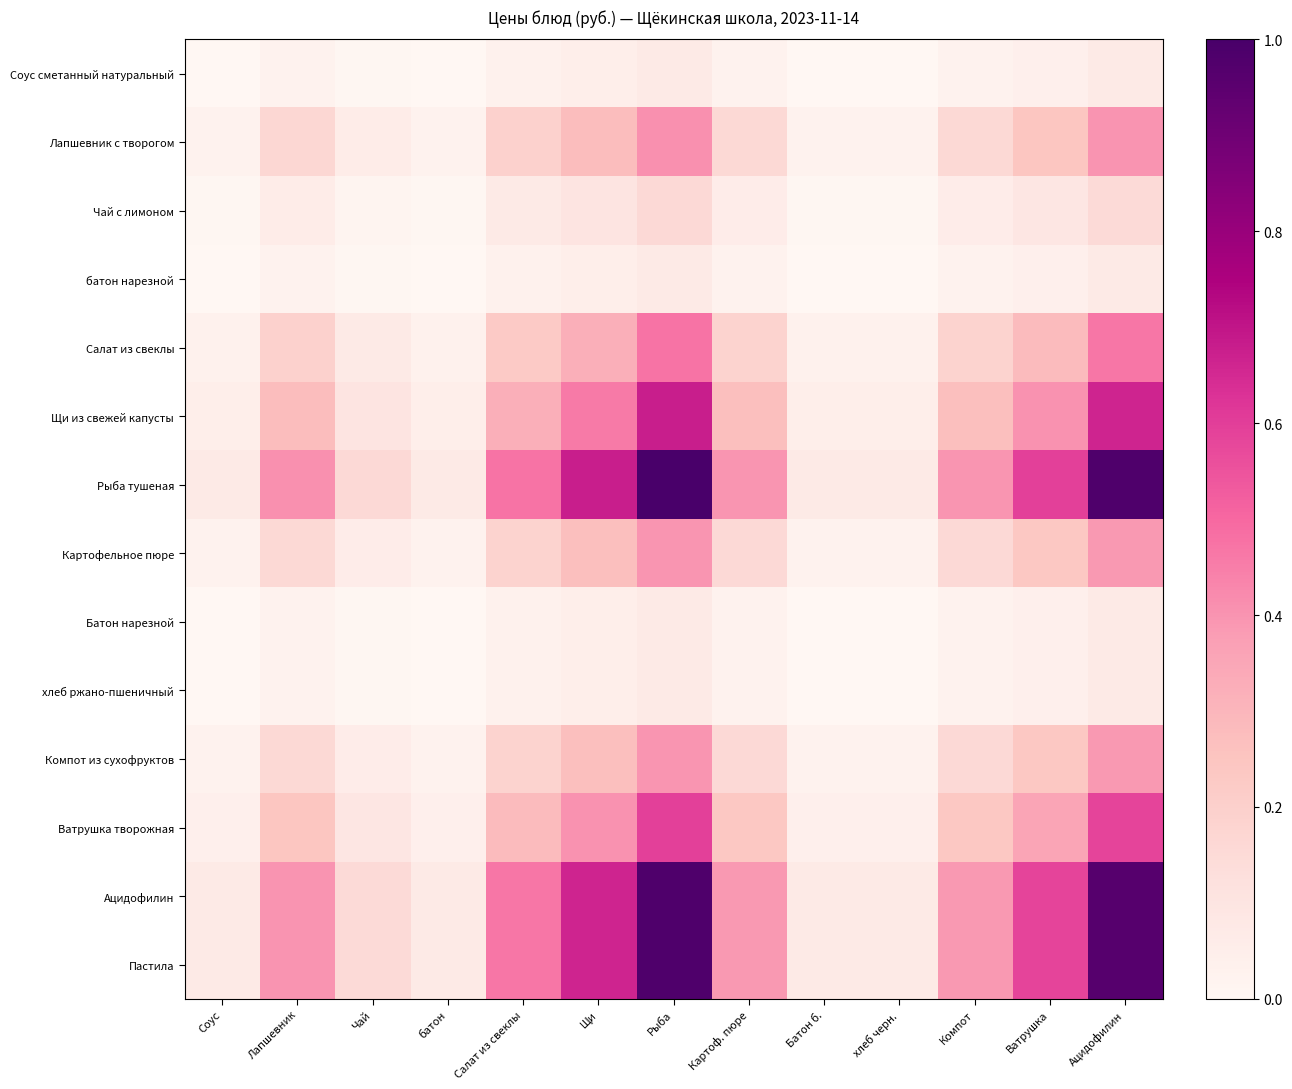

What is the total value across all series at хлеб черн.?

0.4